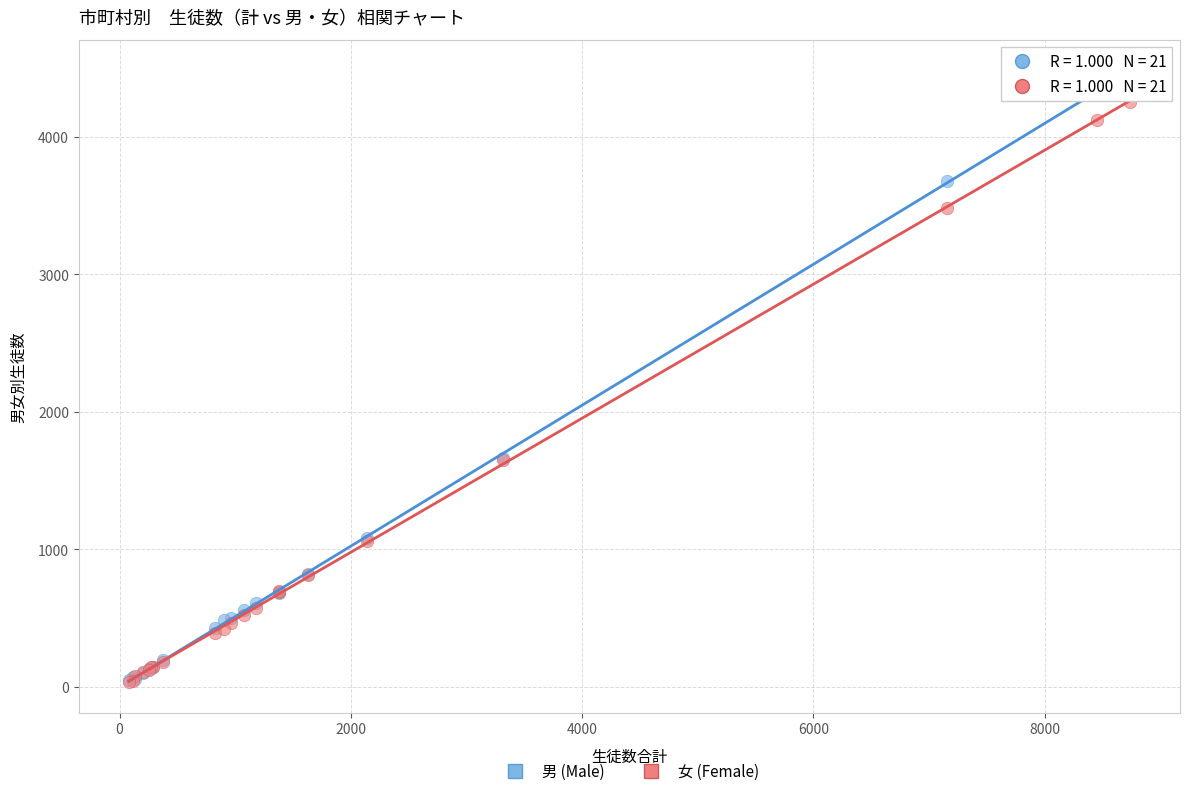

What are all the series names shown in the legend?

男 (Male), 女 (Female)